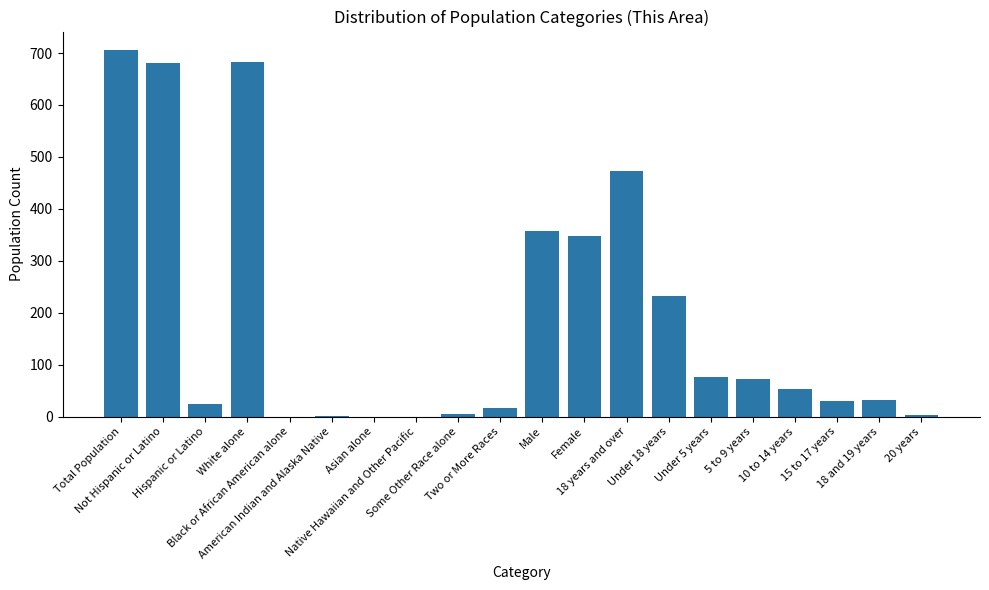

What is the change in value from Black or African American alone to 18 years and over?

+473